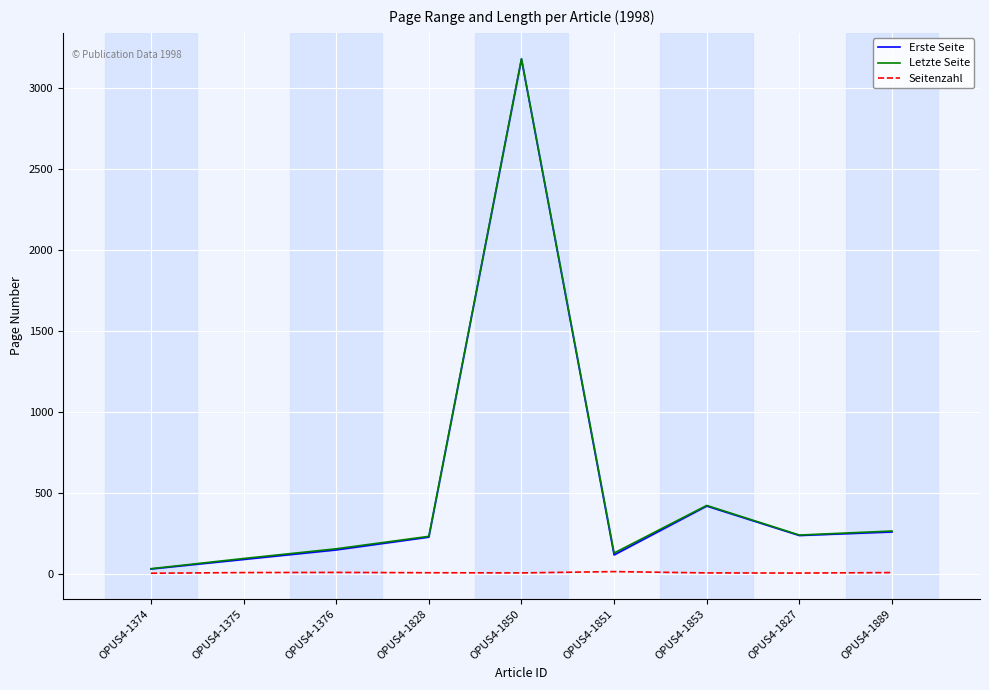

Rank the series by their maximum value, from highest to lowest.

Letzte Seite, Erste Seite, Seitenzahl